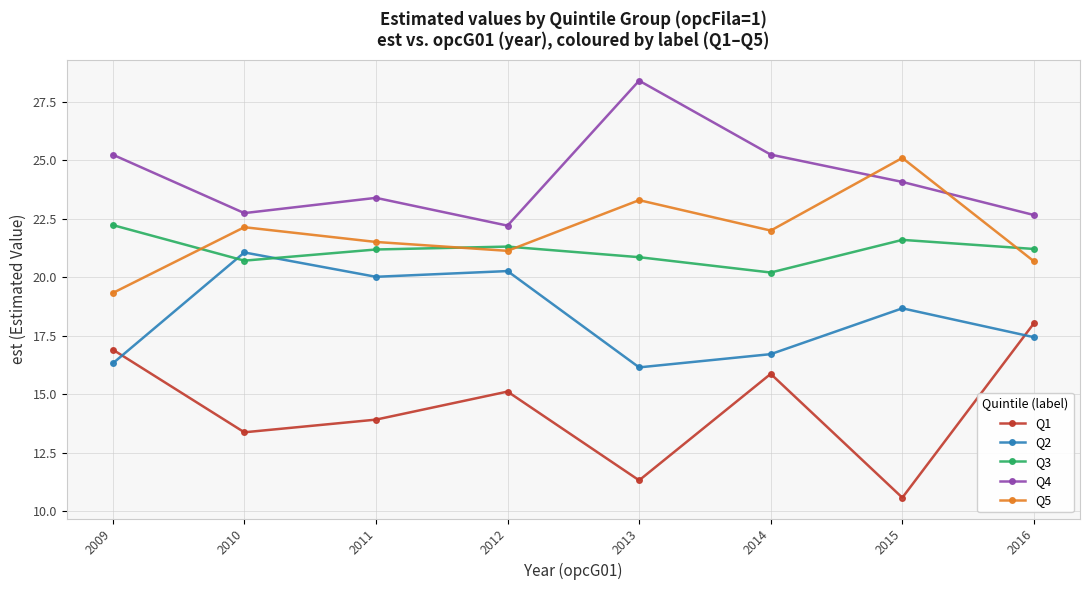

The value of Q4 at 2016 is 11.5. True or false?

False